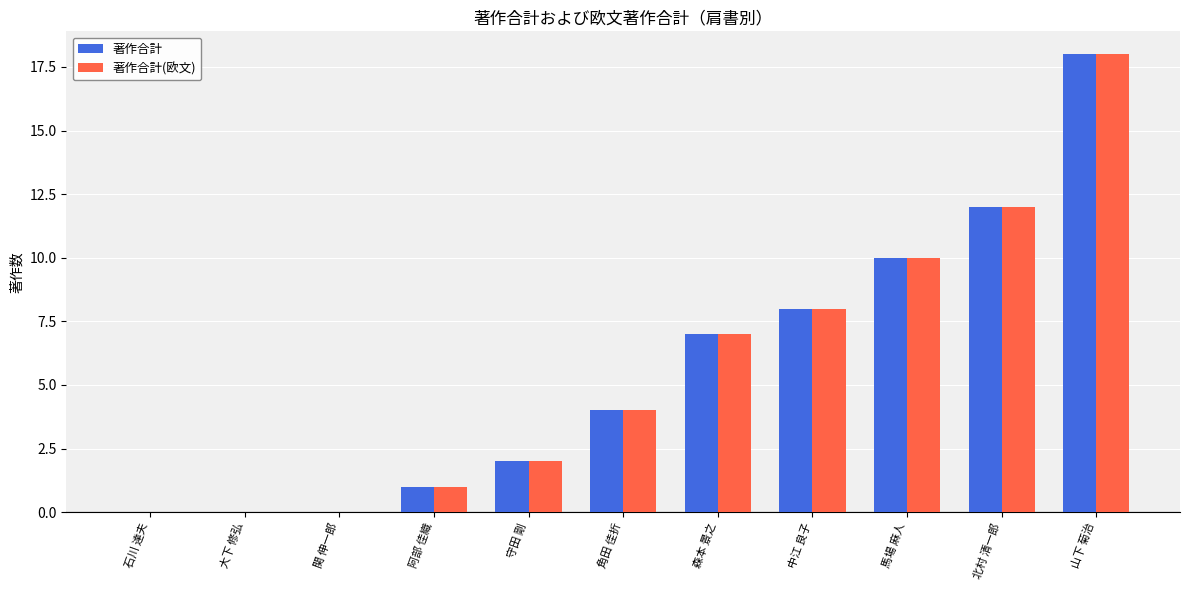

What is the sum of the 著作合計 values at 石川 達夫 and 守田 剛?

2